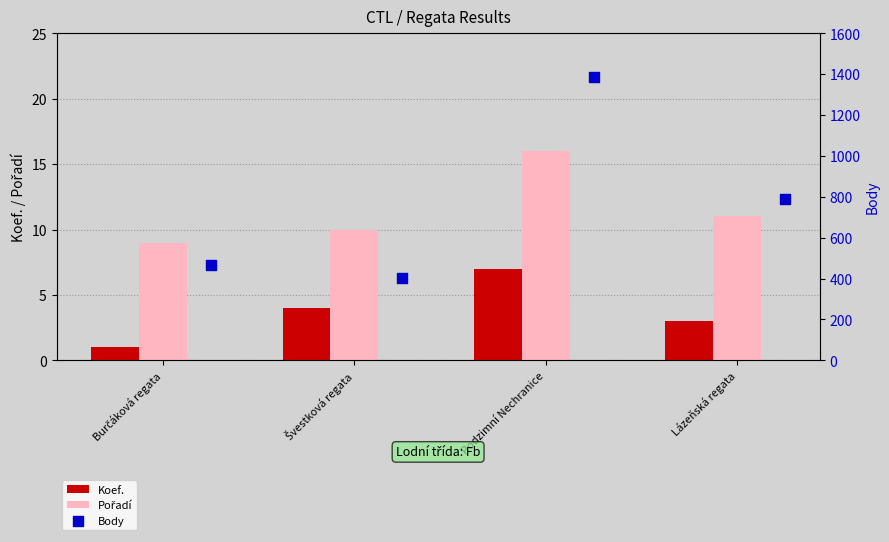

At how many categories does at least one series exceed 1284?

1